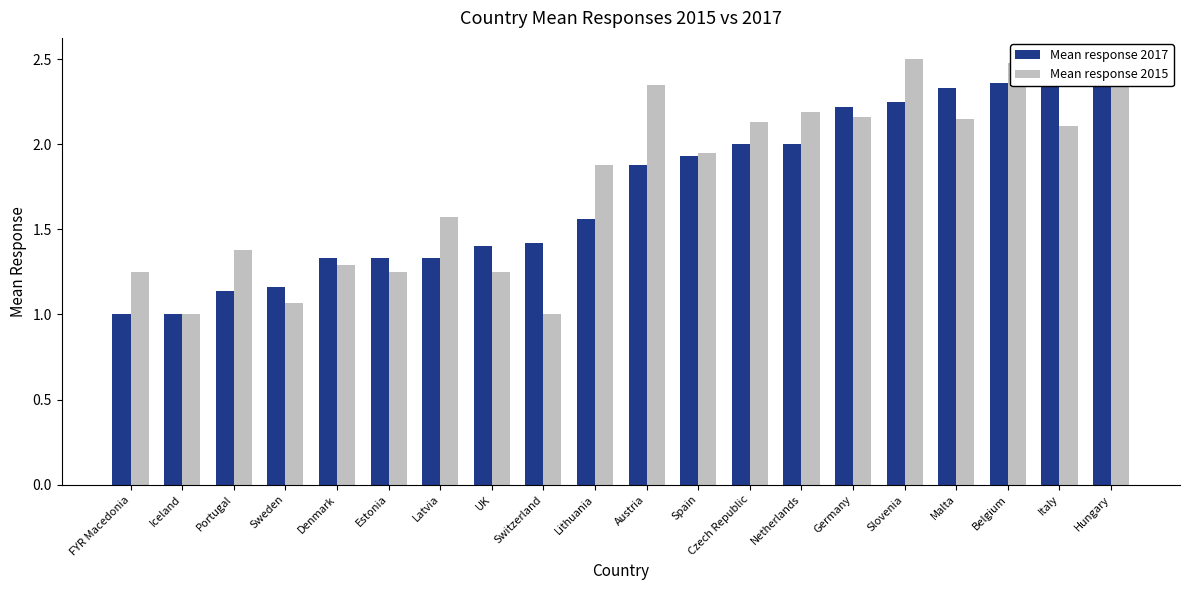

What is the difference between the Mean response 2015 values at Iceland and Spain?

0.9